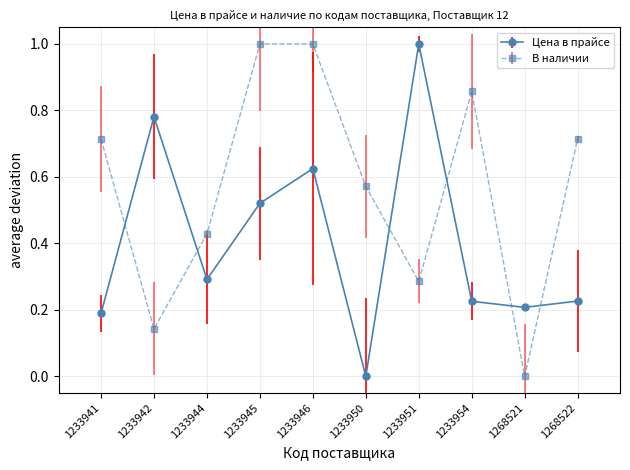

What are all the series names shown in the legend?

Цена в прайсе, В наличии